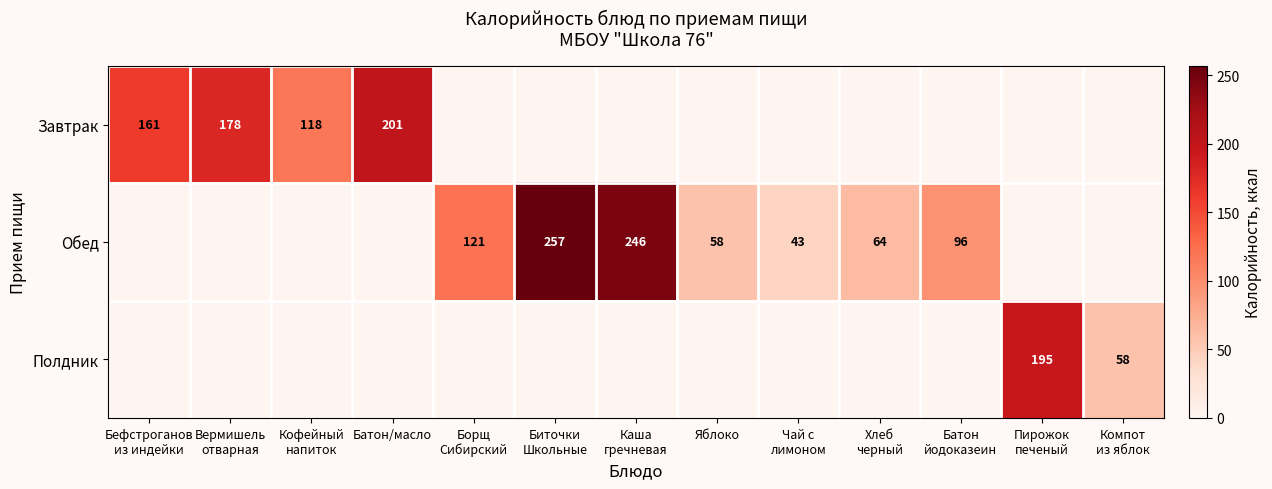

True or false: Завтрак has a value of 358 at Батон/масло.

False